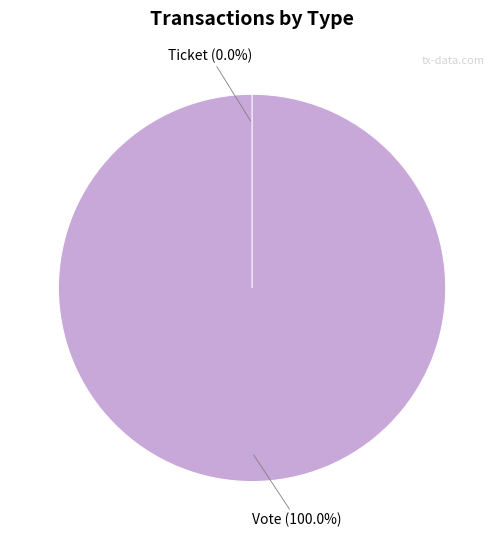

Which slice is the smallest?

Ticket